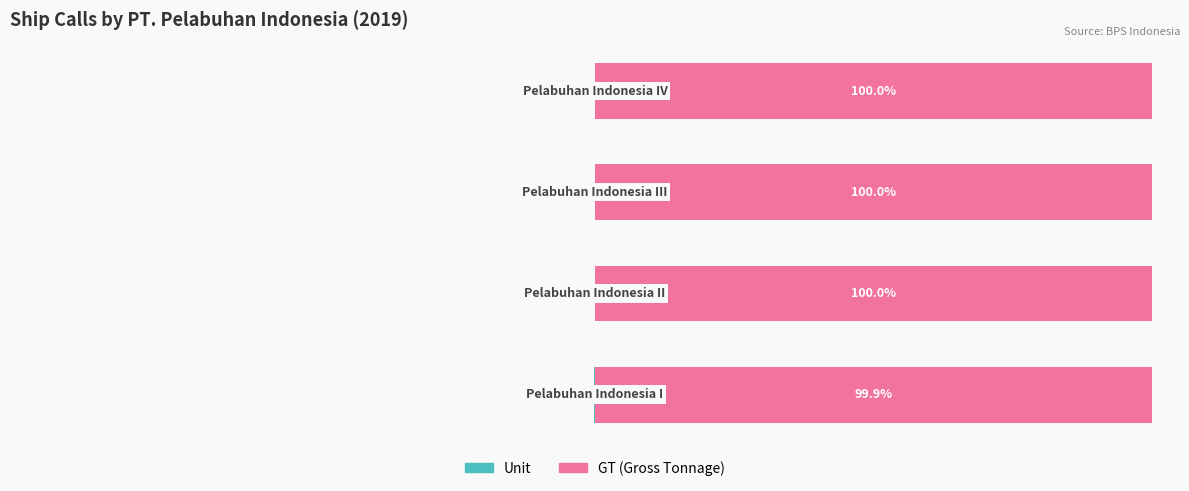

The Unit series shows -0.0 at 2. True or false?

True